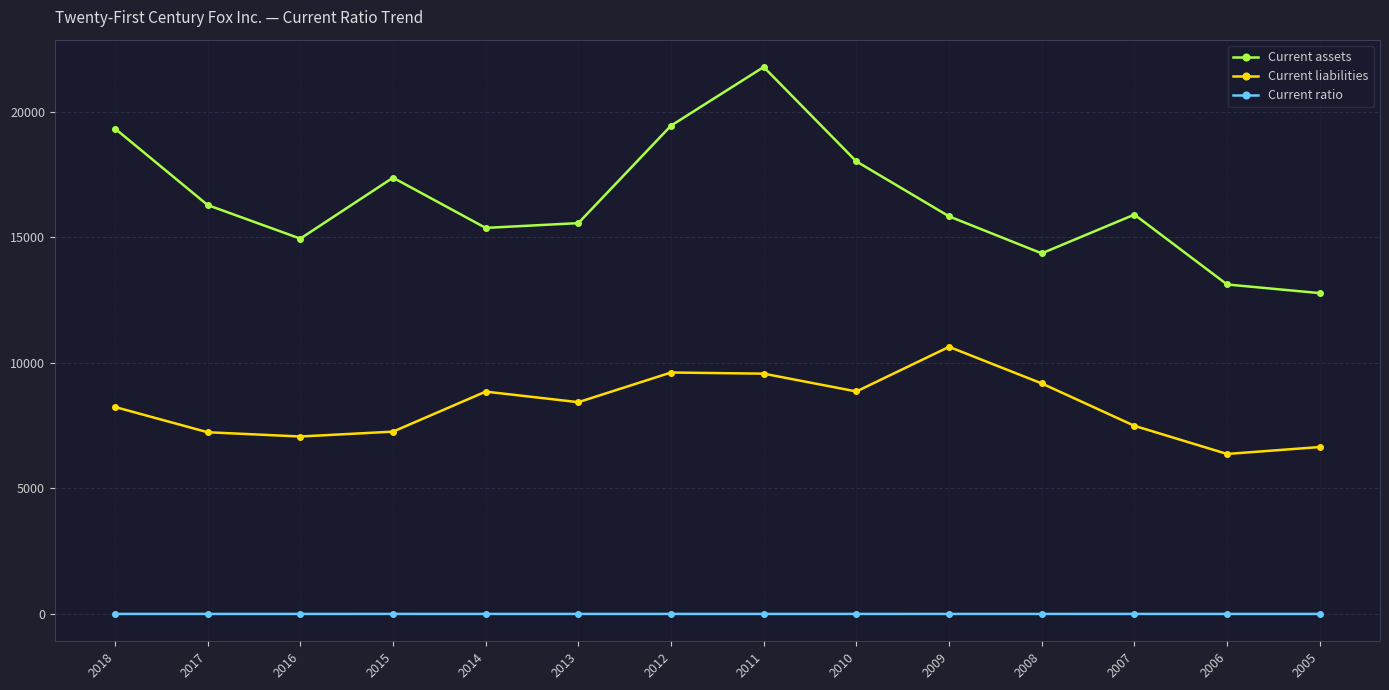

Does the chart display data point markers on the line(s)?

Yes